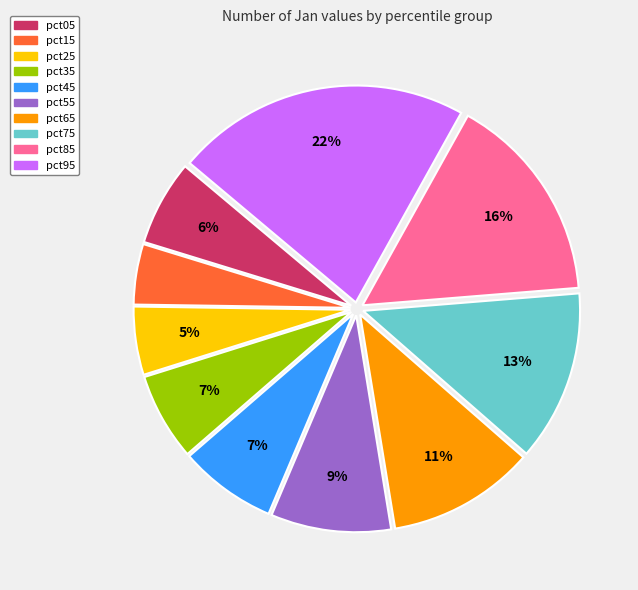

Which category has the biggest portion of the pie?

pct95